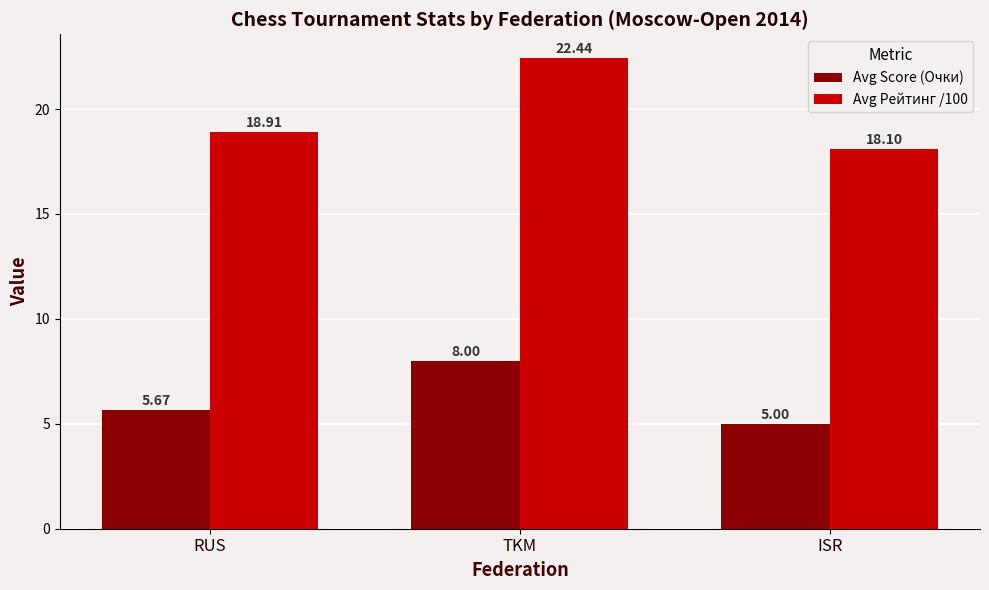

How many bars are there in total?

6